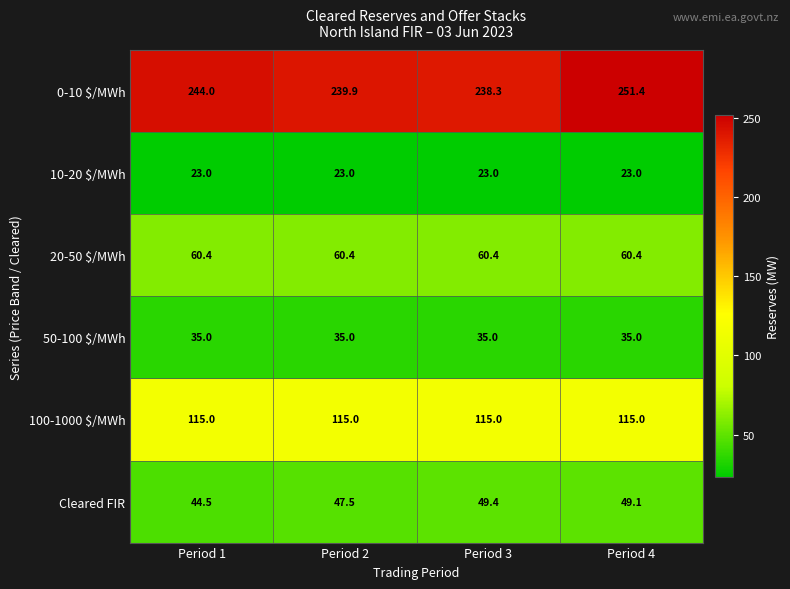

Reading left to right, what are all the values shown in this chart?

0-10 $/MWh: Period 1=244.0	Period 2=239.9	Period 3=238.3	Period 4=251.4
10-20 $/MWh: Period 1=23.0	Period 2=23.0	Period 3=23.0	Period 4=23.0
20-50 $/MWh: Period 1=60.4	Period 2=60.4	Period 3=60.4	Period 4=60.4
50-100 $/MWh: Period 1=35.0	Period 2=35.0	Period 3=35.0	Period 4=35.0
100-1000 $/MWh: Period 1=115.0	Period 2=115.0	Period 3=115.0	Period 4=115.0
Cleared FIR: Period 1=44.5	Period 2=47.5	Period 3=49.4	Period 4=49.1